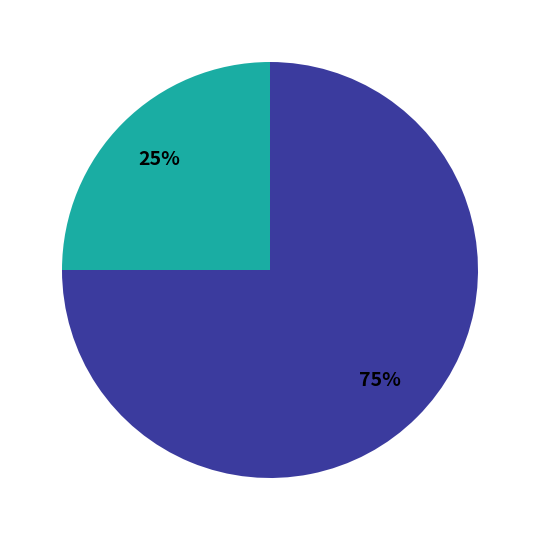

To the nearest percent, what is the average slice percentage?

50%